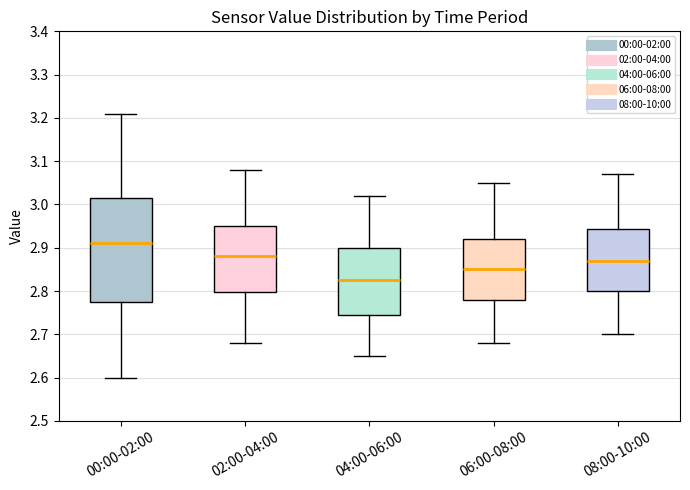

Comparing the boxes themselves (not the whiskers), which one is the tallest?

00:00-02:00